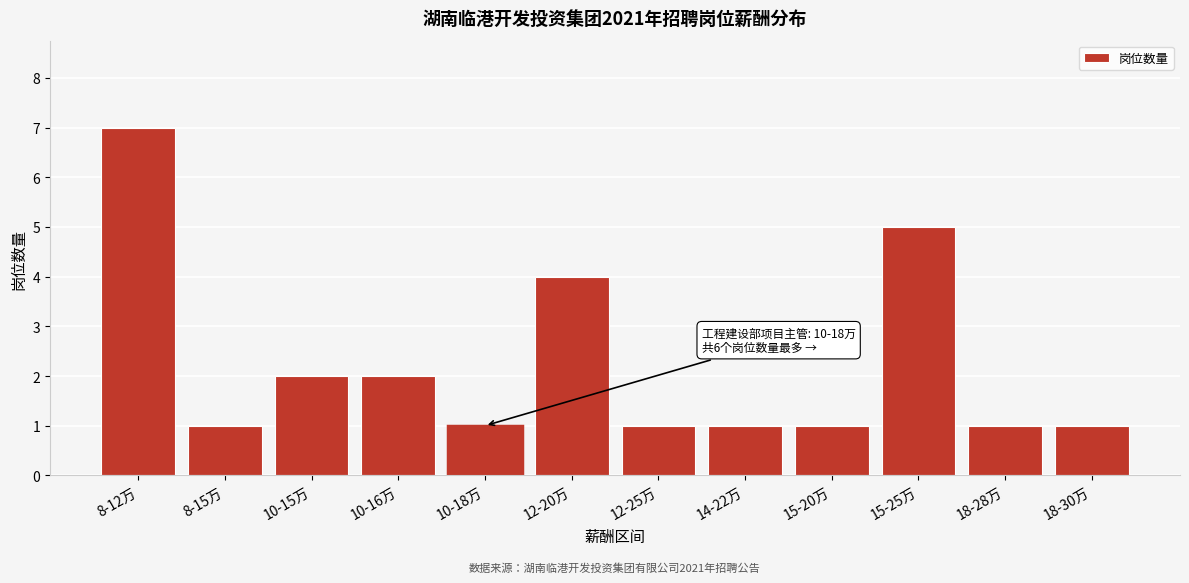

Reading left to right, transcribe all the data shown in this chart.

7	1	2	2	1	4	1	1	1	5	1	1